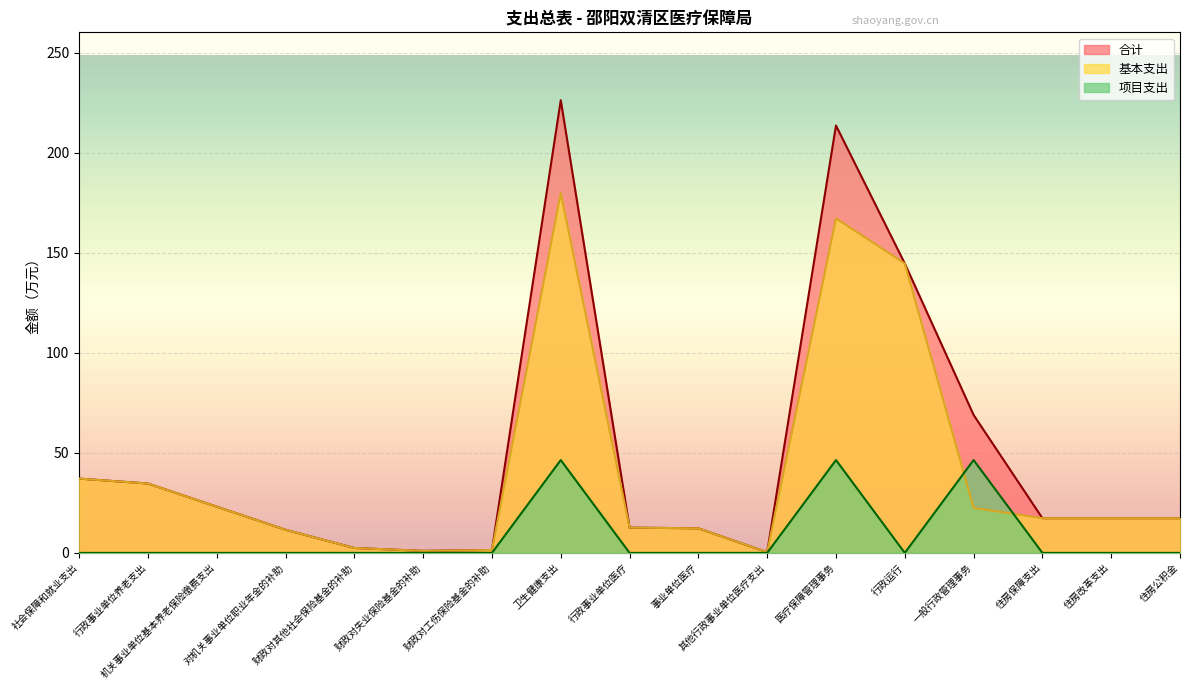

At which category does 项目支出 reach its first local valley?

行政运行